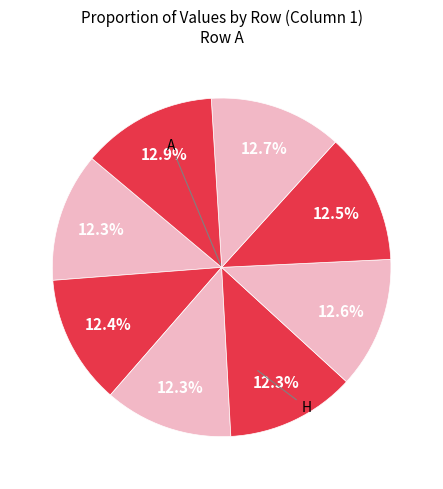

To the nearest percent, what is the difference between the largest and smallest slice percentages?

1%